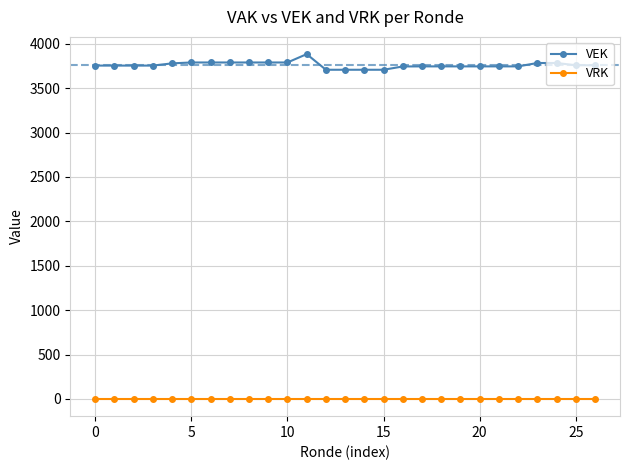

What is the greatest value displayed?

3883